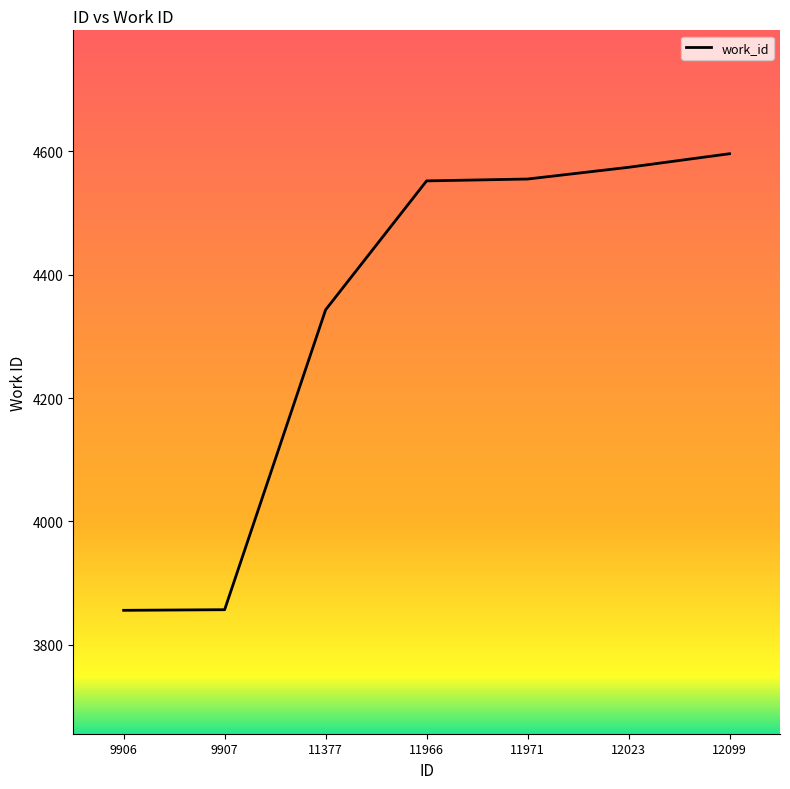

What is the maximum value shown in the chart?

4596